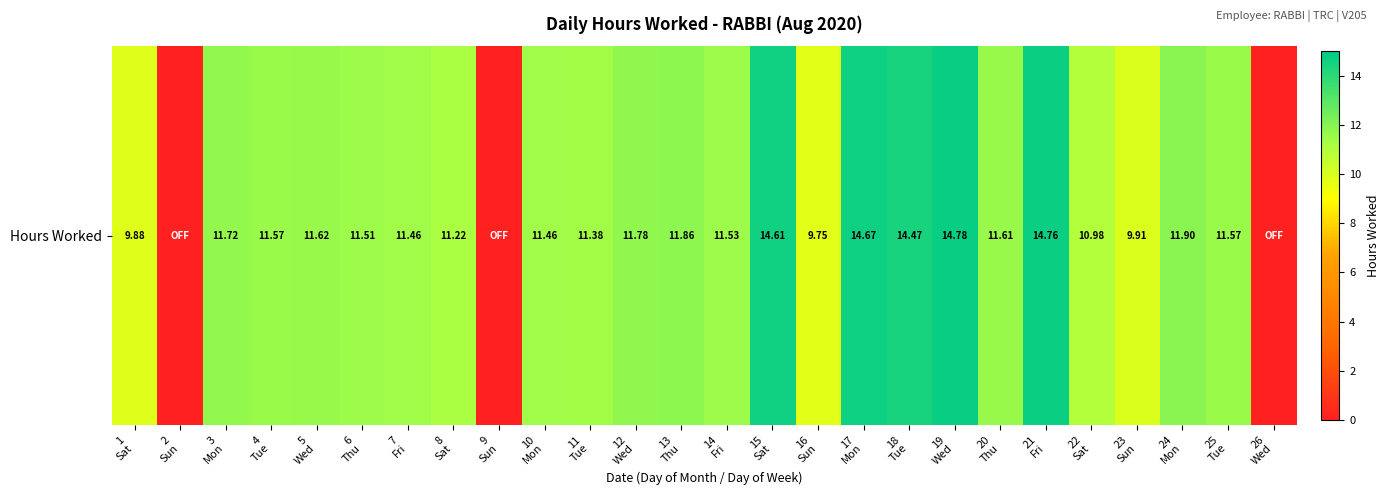

True or false: the data shows 26.1 at 21
Fri.

False